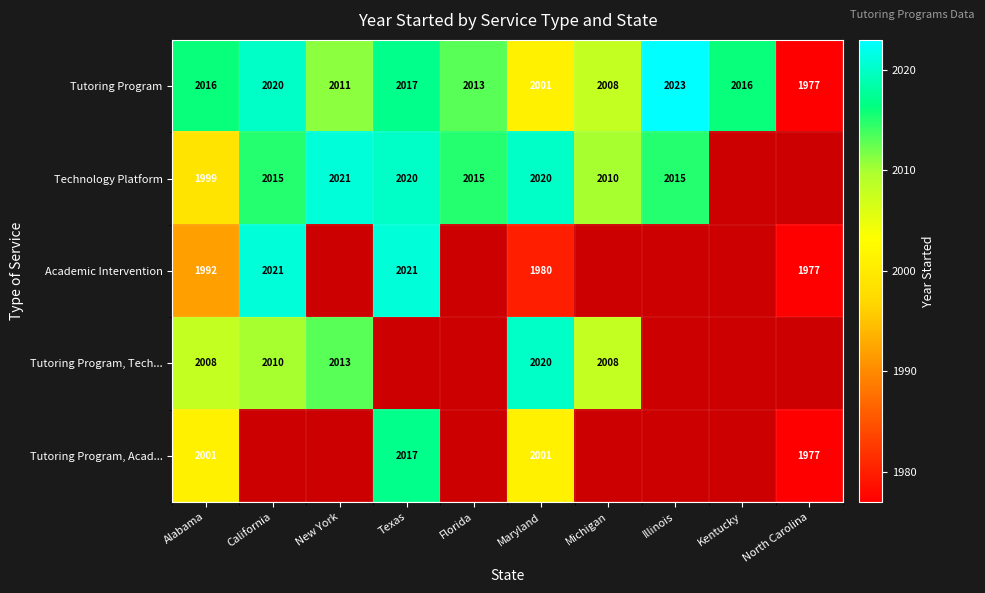

What is the difference between the maximum and second lowest values in the Tutoring Program series?

22